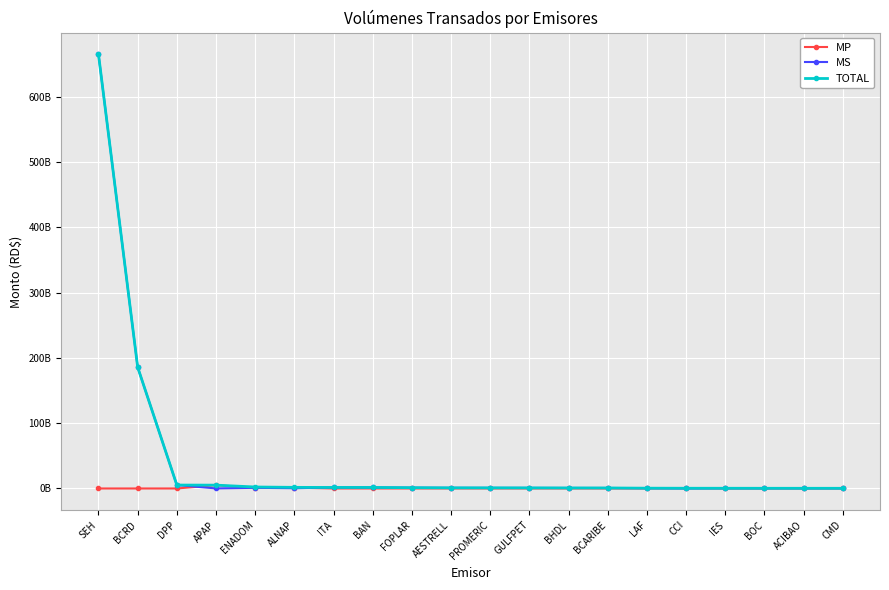

What is the label of the 19th point from the right?

BCRD